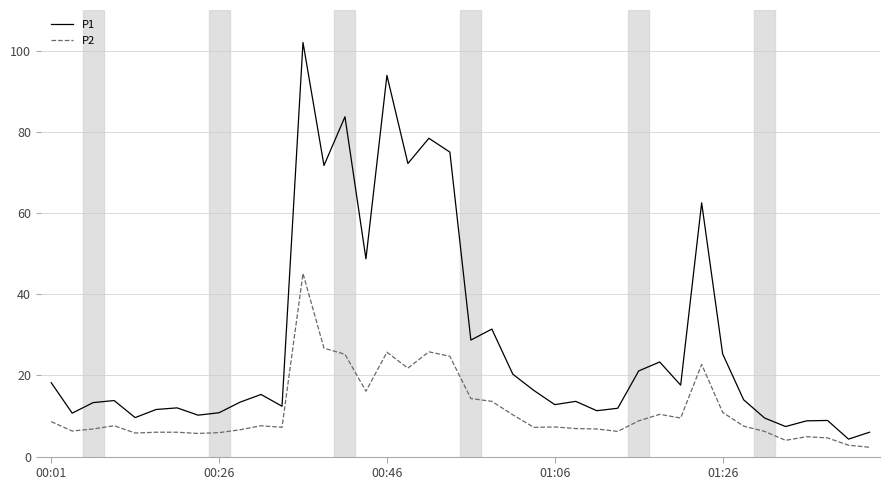

Which series has the largest range (max minus min)?

P1